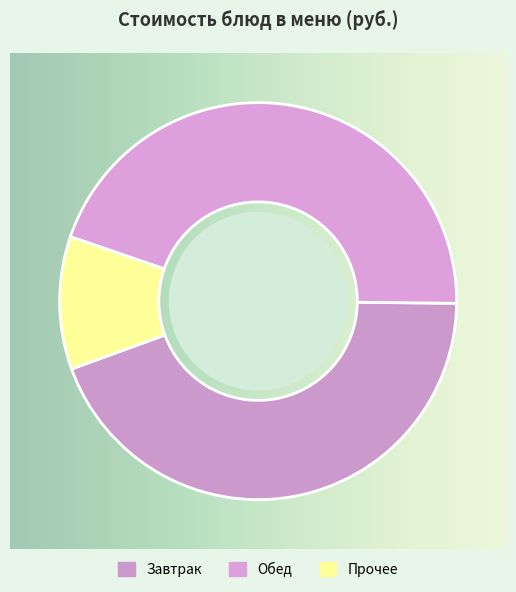

Count the number of slices in the pie.

3